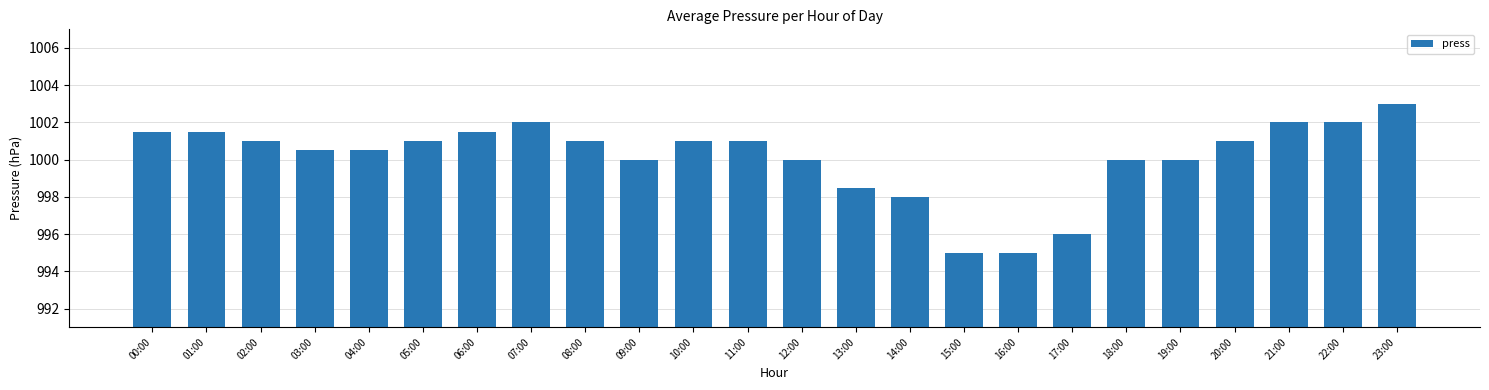

What is the label of the 18th bar from the left?

17:00